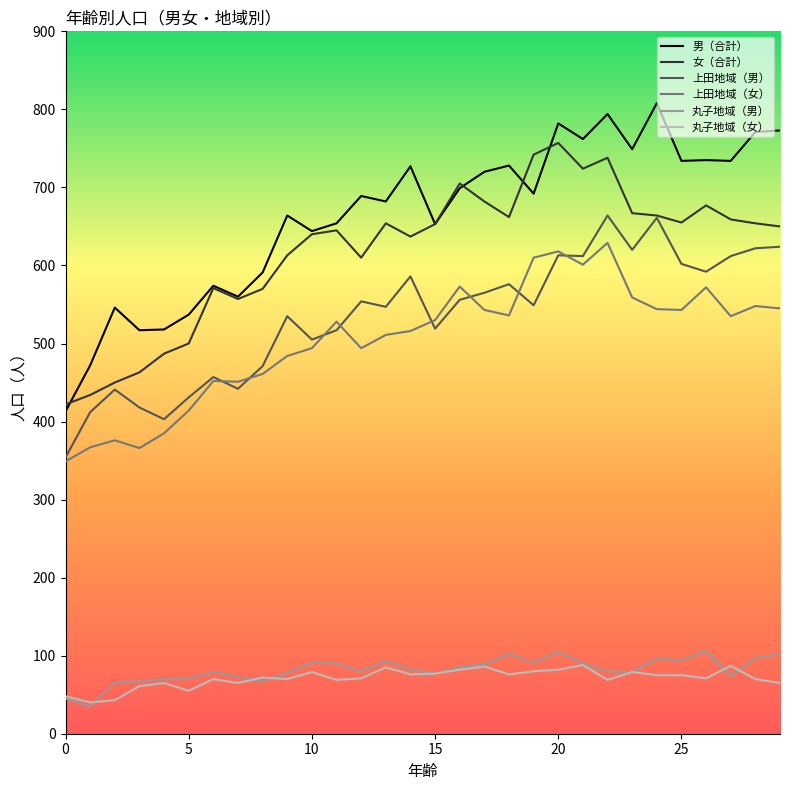

Which series has the largest total across all categories?

男（合計）